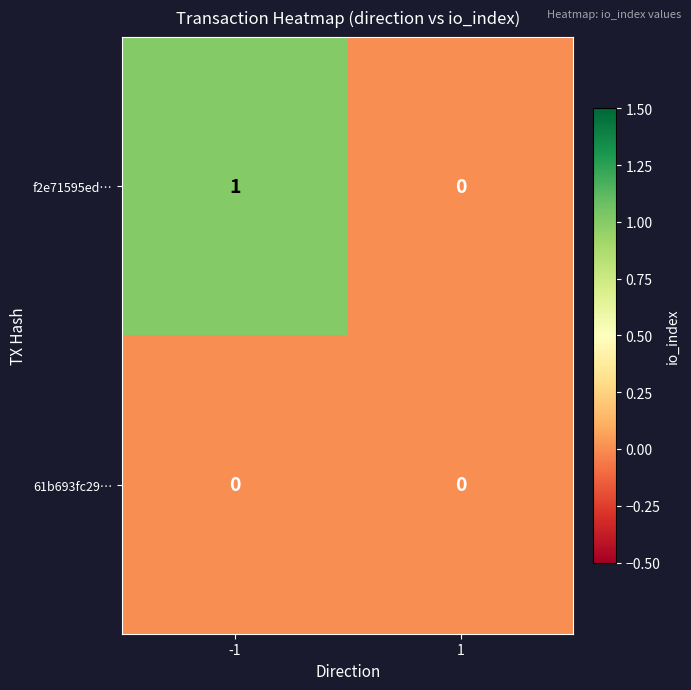

Reading left to right, transcribe all the data shown in this chart.

f2e71595ed…: -1=1	1=0
61b693fc29…: -1=0	1=0